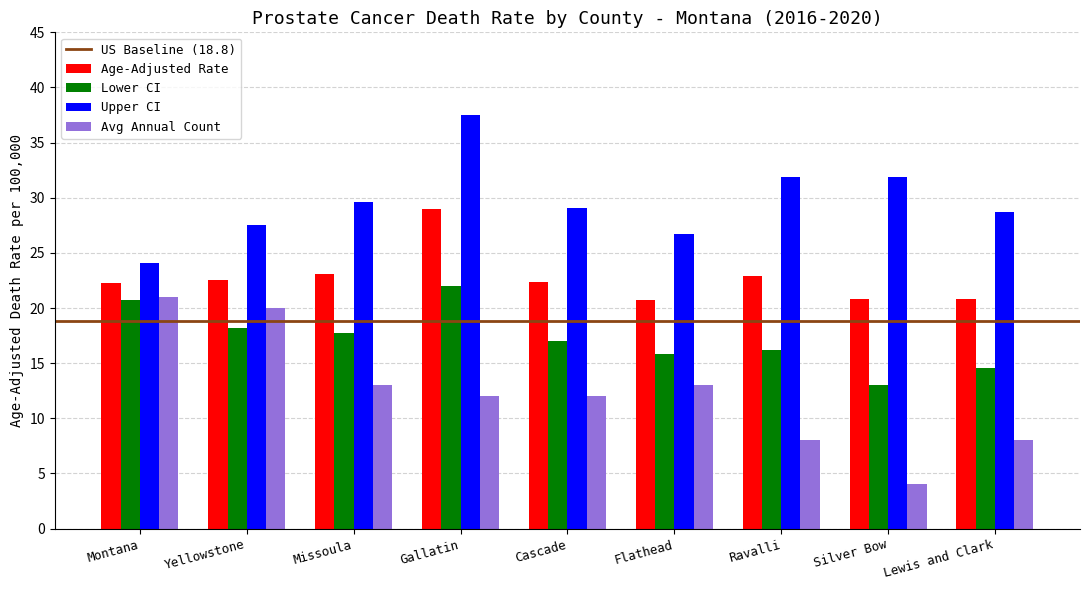

How many data points does each series have?

9